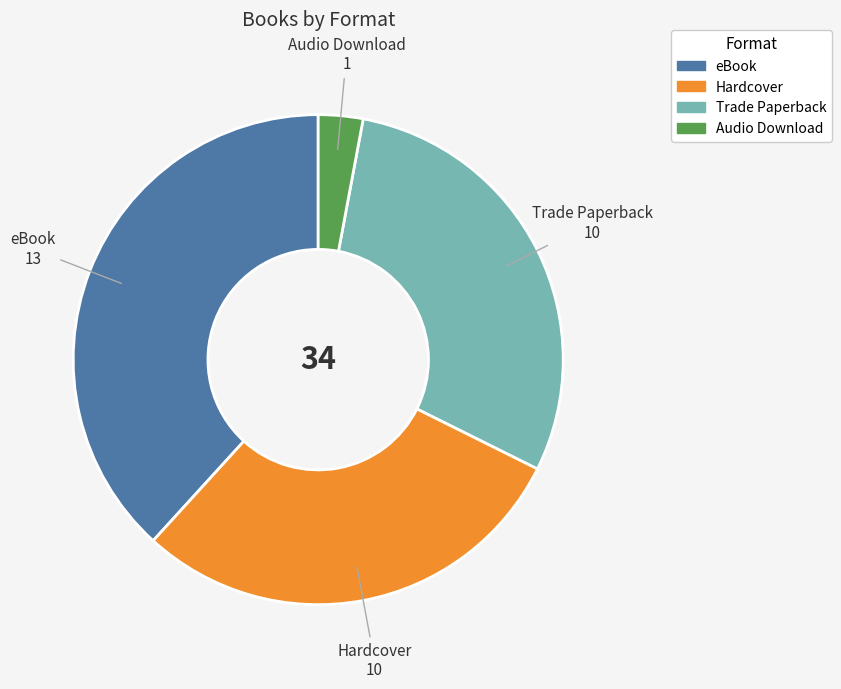

What is the ratio of the value at Audio Download to the value at Hardcover?

0.1